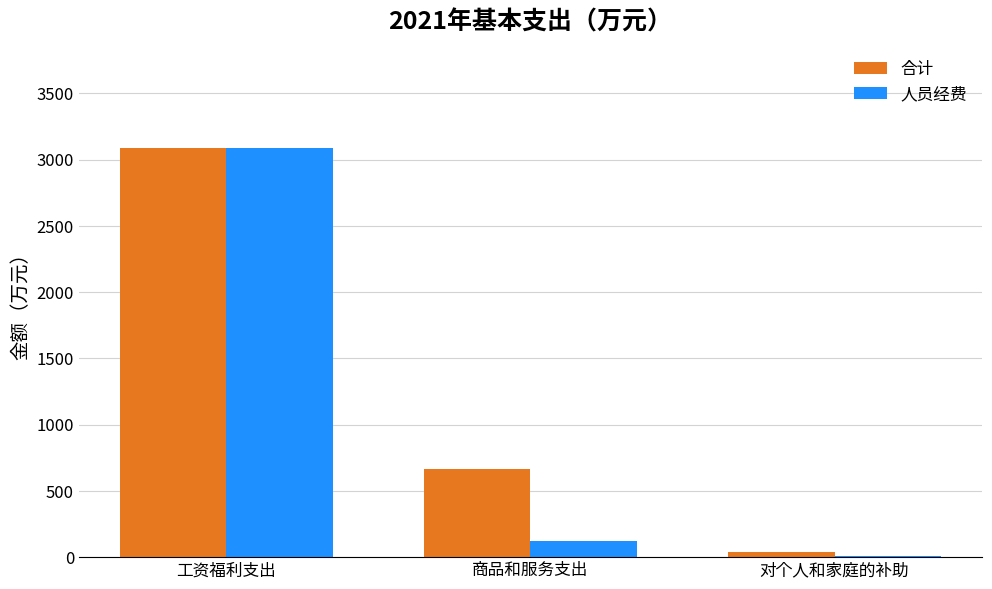

How many groups of bars are there?

3